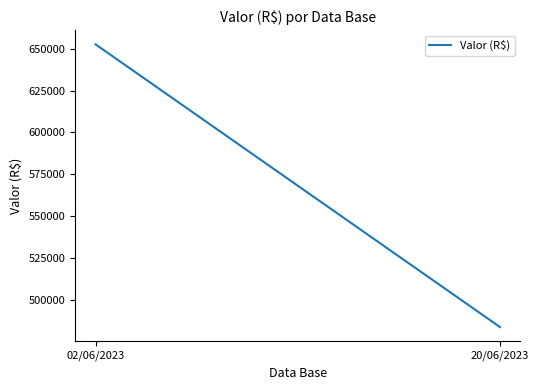

How many categories are shown in the chart?

2